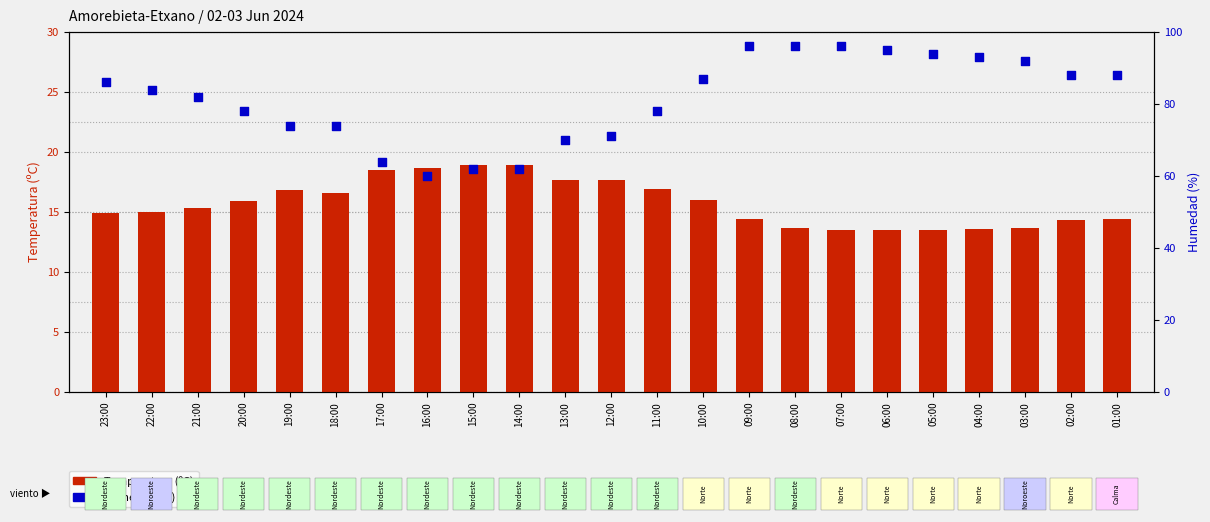

What is the total value across all series at 23:00?

100.9